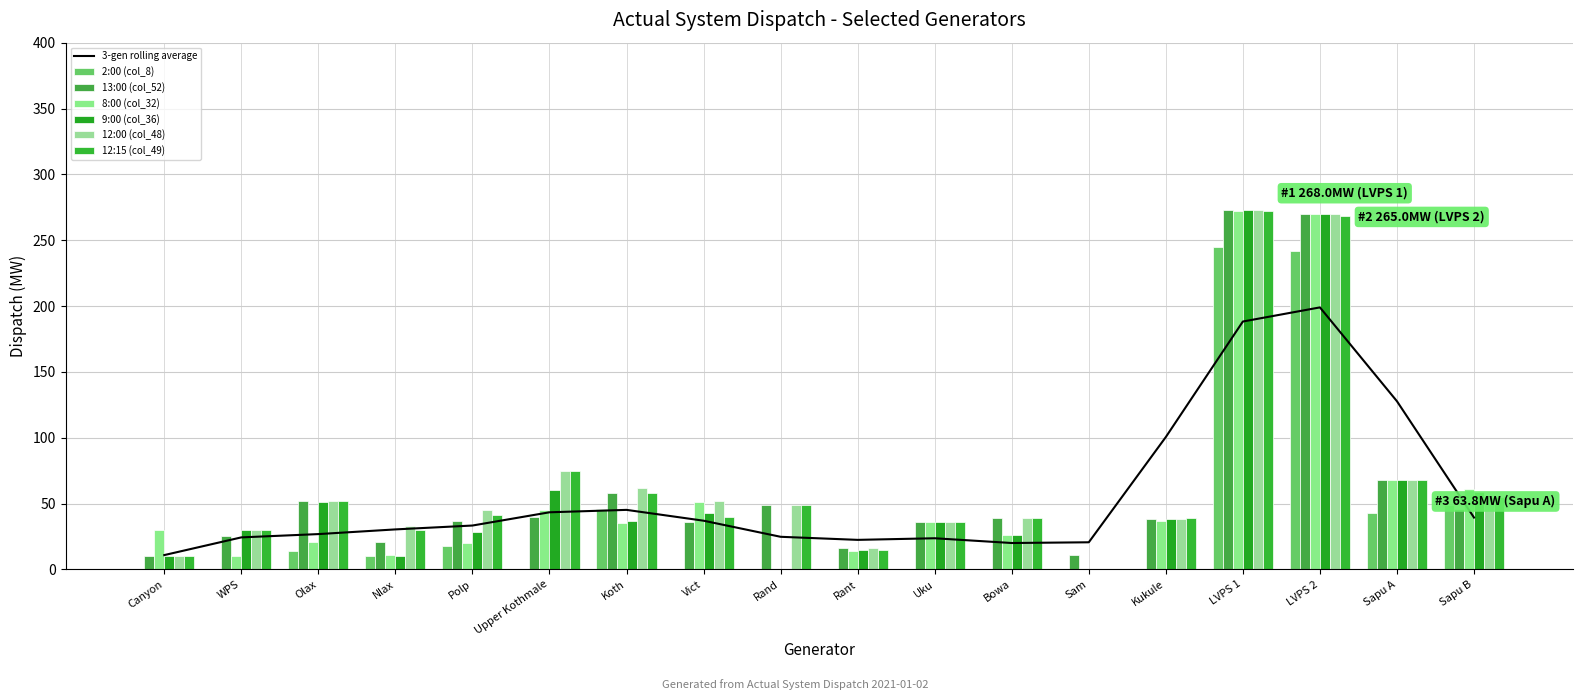

Rank the series at Bowa from highest to lowest value.

13:00 (col_52), 12:00 (col_48), 12:15 (col_49), 8:00 (col_32), 9:00 (col_36), 2:00 (col_8)